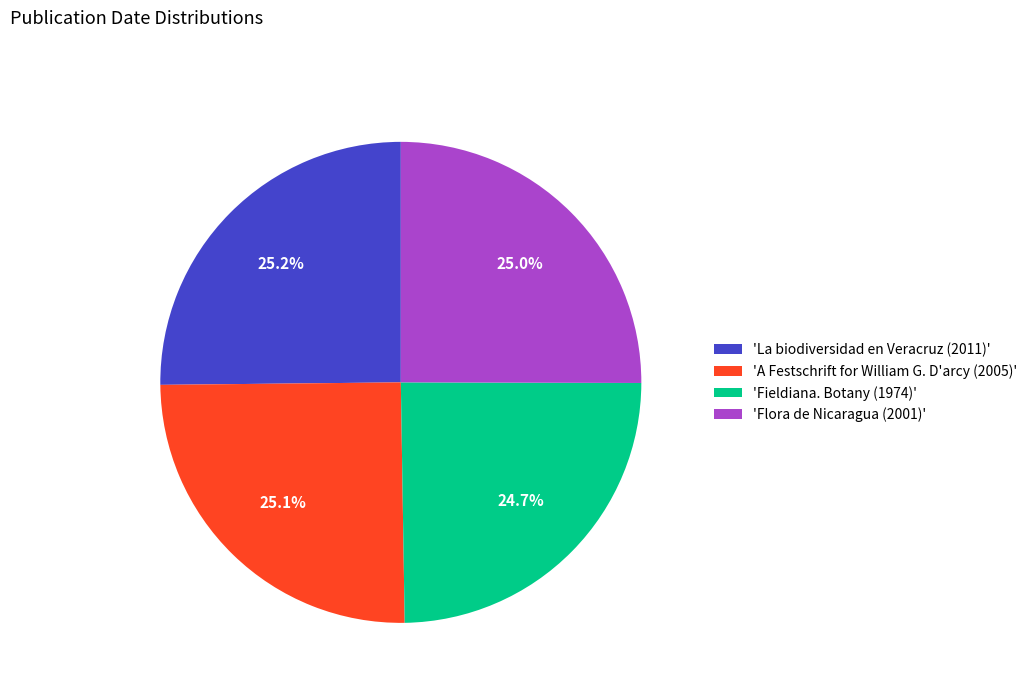

Approximately how many times larger is the value at 'La biodiversidad en Veracruz (2011)' compared to 'A Festschrift for William G. D'arcy (2005)'?

1.0